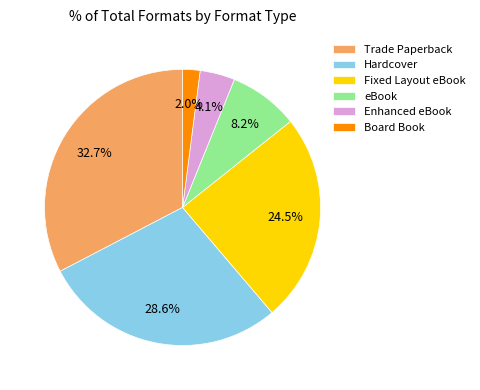

The Trade Paperback slice represents 20% of the pie. True or false?

False